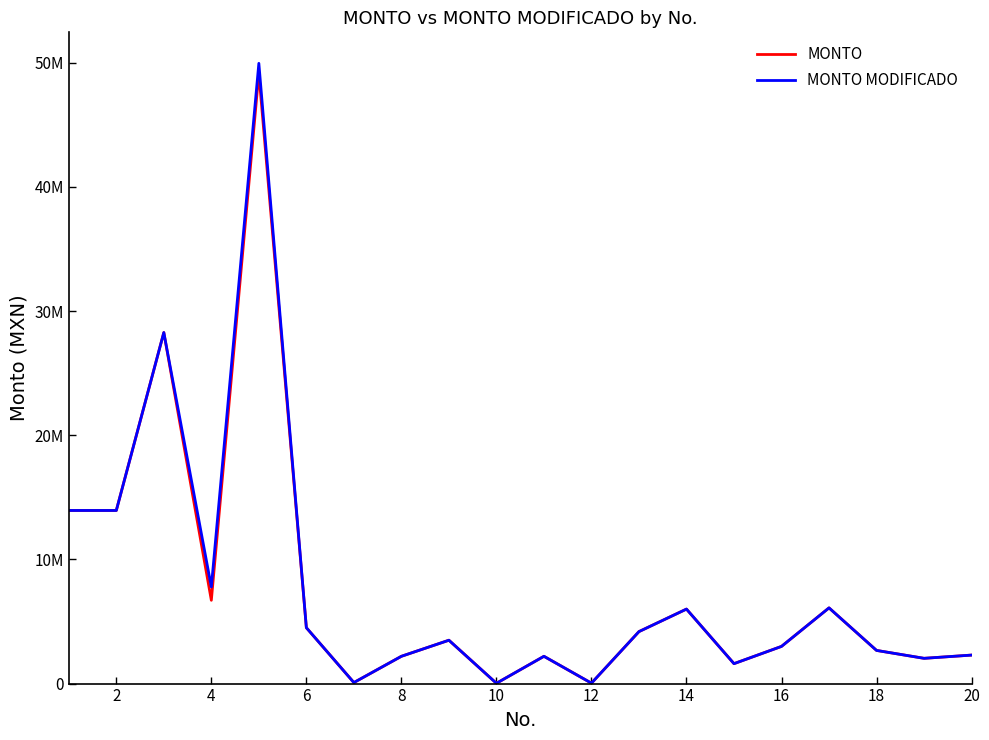

Is this an area chart (filled region under the line)?

No